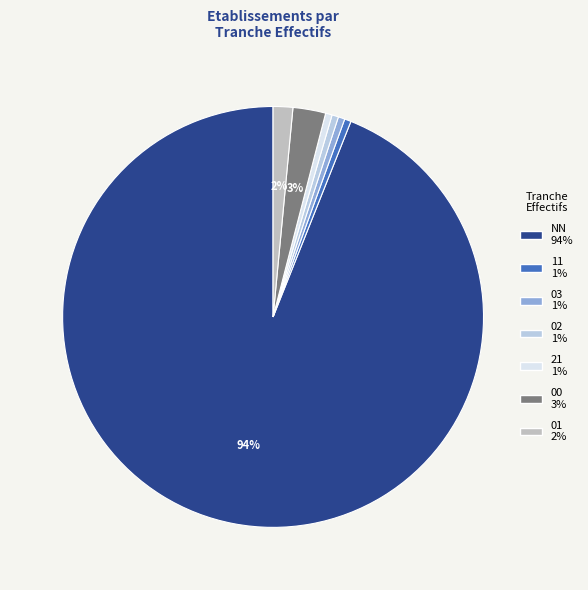

To the nearest percent, what percentage of the pie is 21?

1%